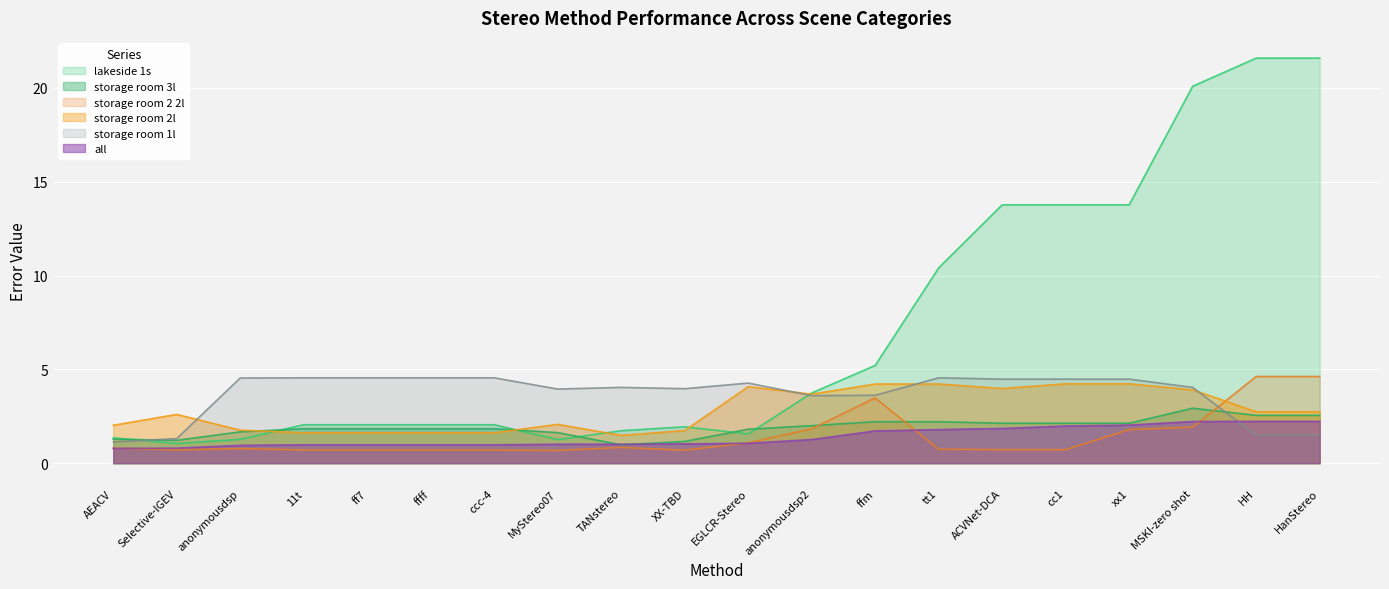

What are all the series names shown in the legend?

lakeside 1s, storage room 3l, storage room 2 2l, storage room 2l, storage room 1l, all